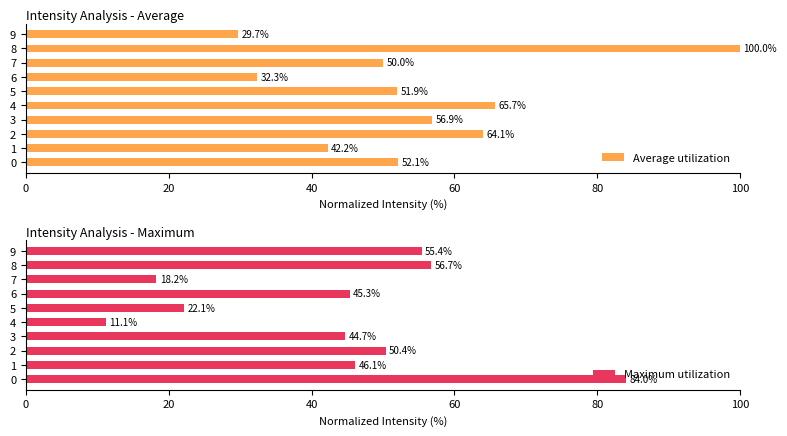

True or false: Average utilization has a value of 75.4 at 7.

False